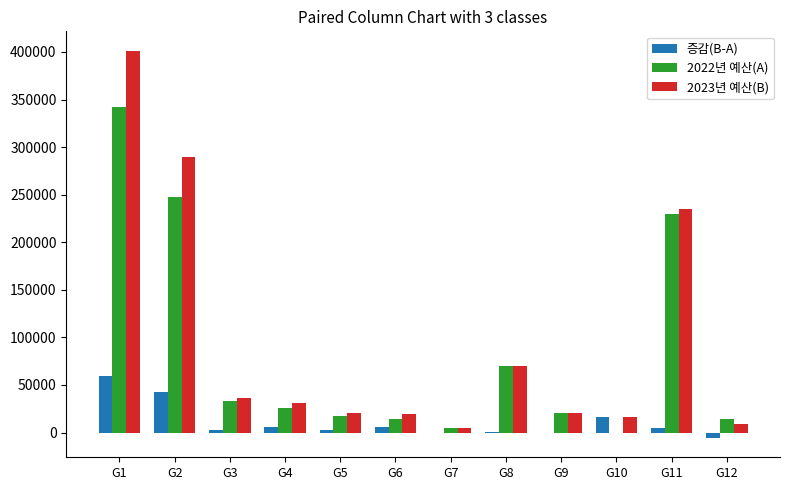

The value of 2022년 예산(A) at G11 is 229933. True or false?

True